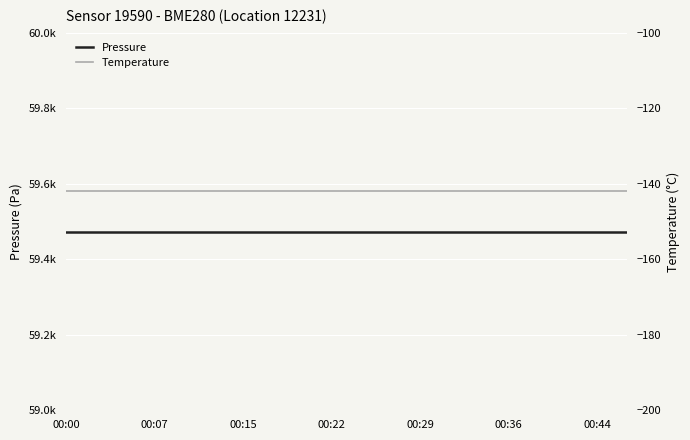

Reading left to right, extract all data points from this chart.

Pressure: 59471.2	59471.2	59471.2	59471.2	59471.2	59471.2	59471.2	59471.2	59471.2	59471.2	59471.2	59471.2	59471.2	59471.2	59471.2	59471.2	59471.2	59471.2	59471.2	59471.2
Temperature: -142.0	-142.0	-142.0	-142.0	-142.0	-142.0	-142.0	-142.0	-142.0	-142.0	-142.0	-142.0	-142.0	-142.0	-142.0	-142.0	-142.0	-142.0	-142.0	-142.0